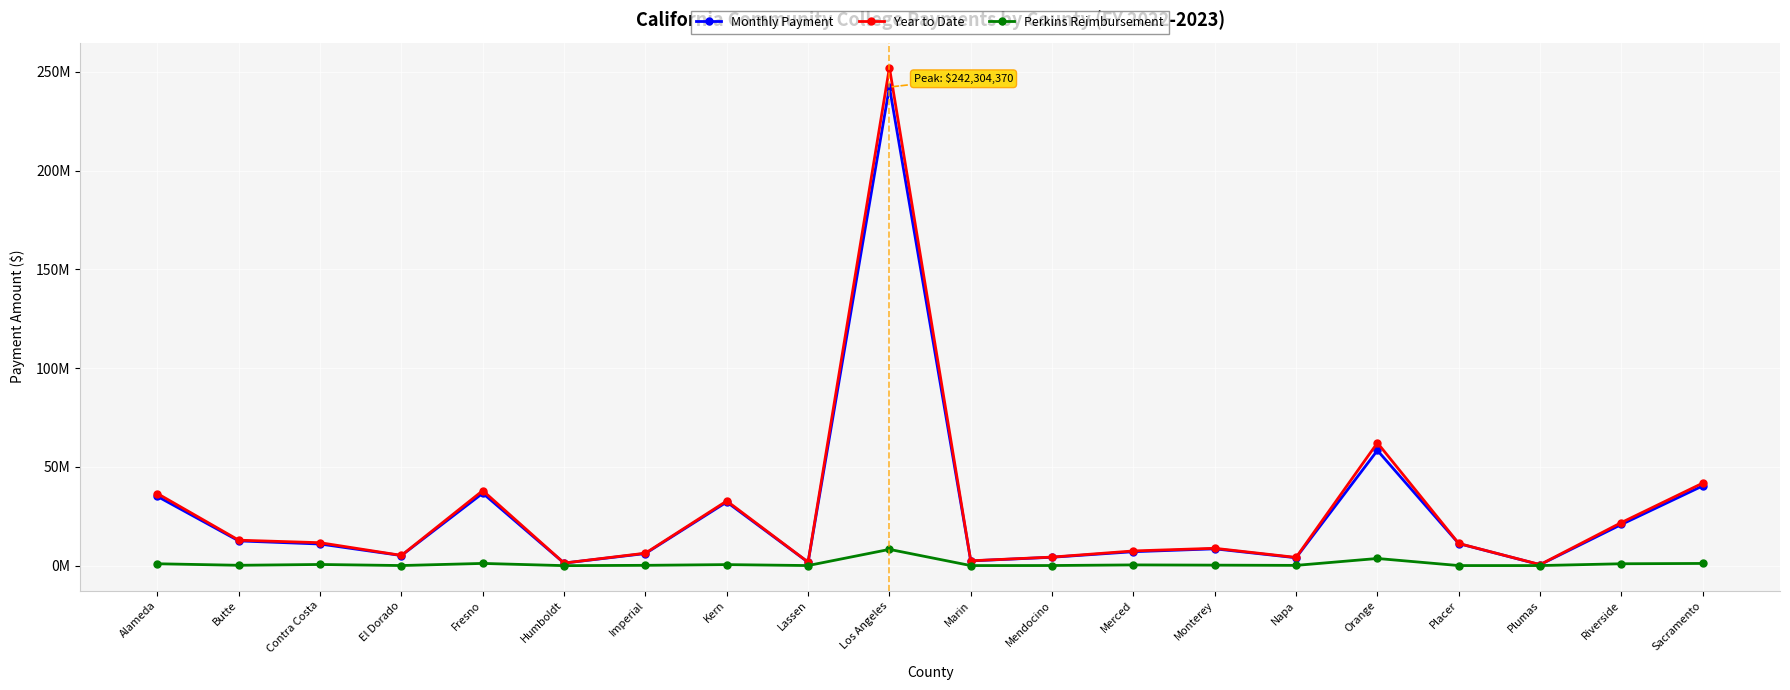

Does the chart have visible grid lines?

Yes